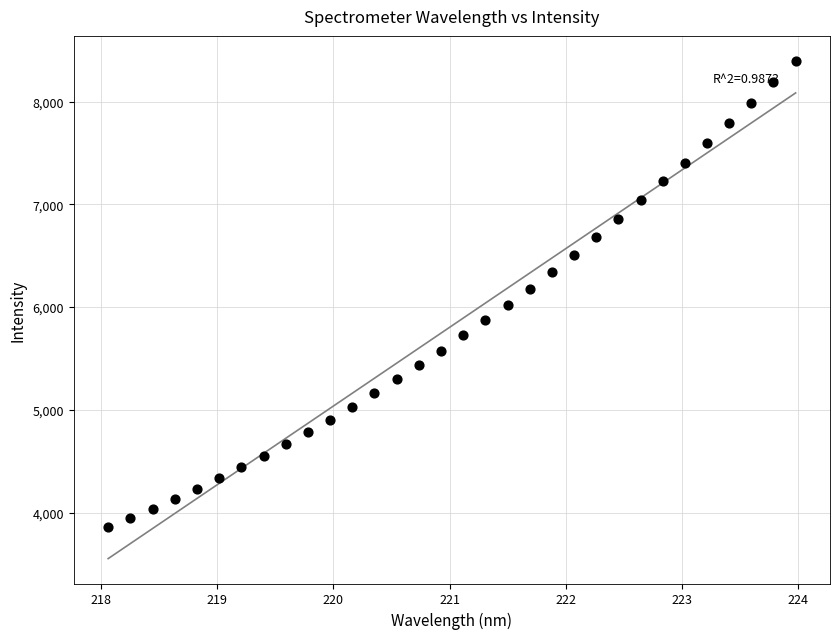

What is the range of Y values (max minus min)?

4539.1